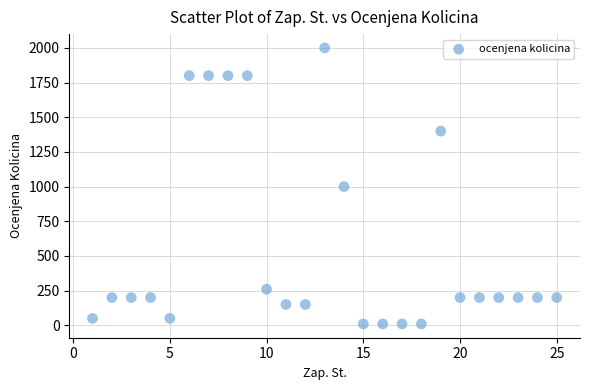

How many points are shown in the scatter plot?

25